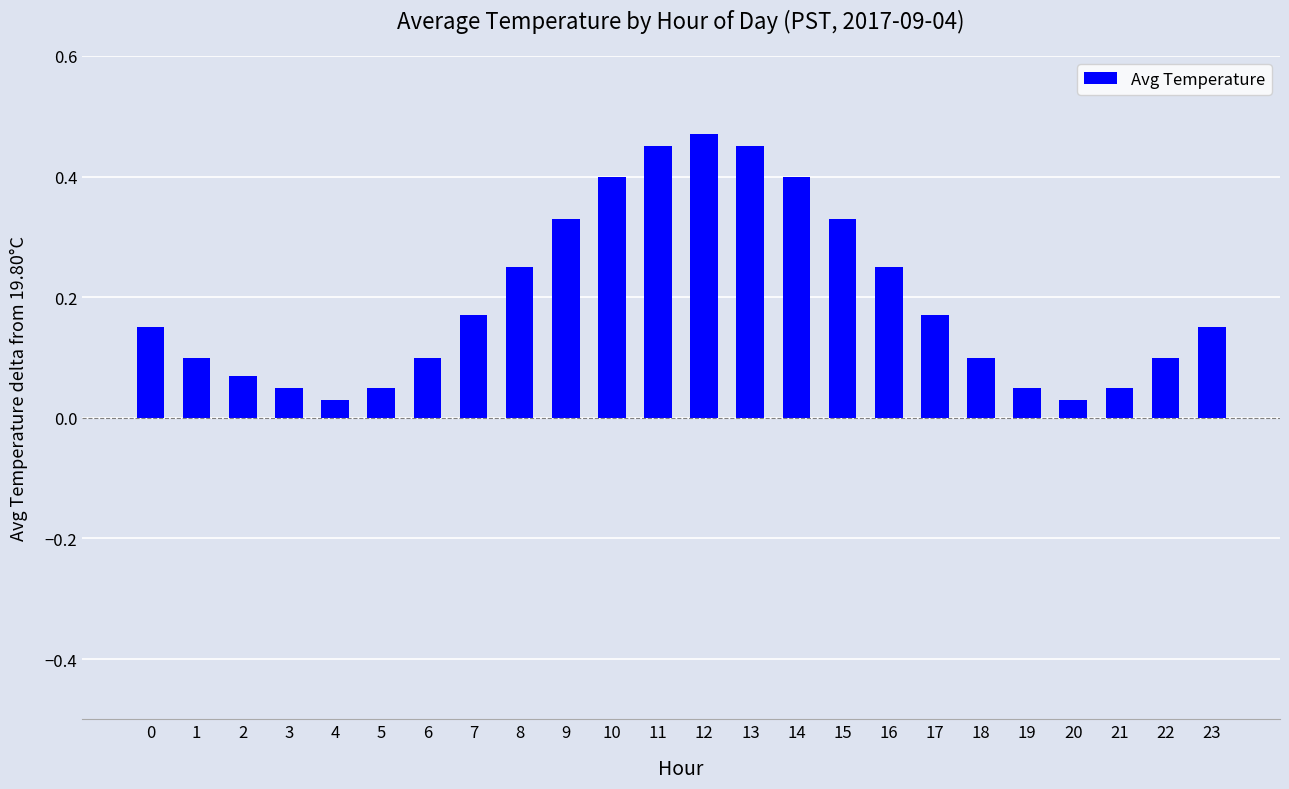

Does the chart contain stacked bars?

No